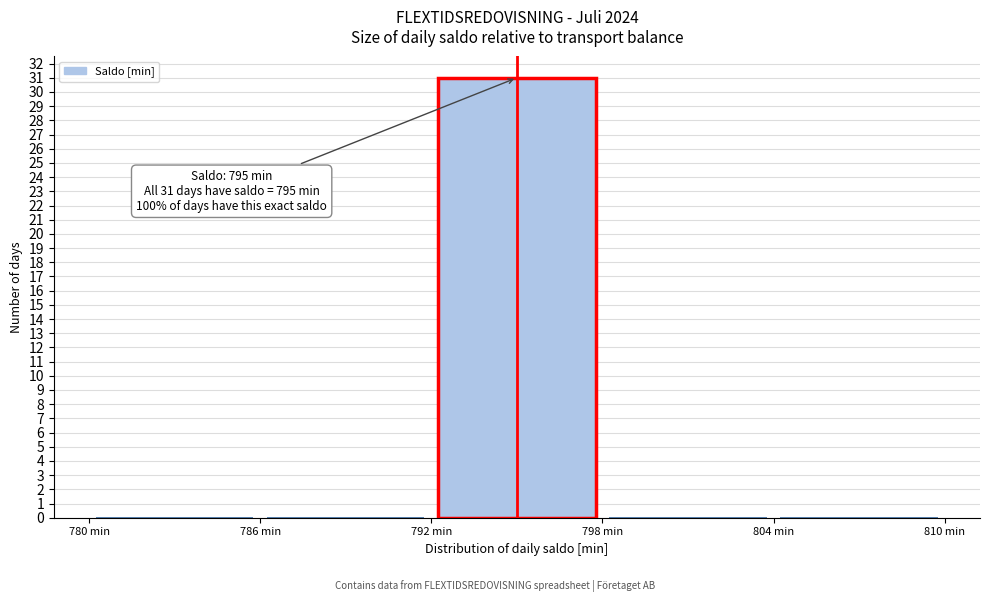

Which range on the x-axis has the tallest bar?

792 to 798